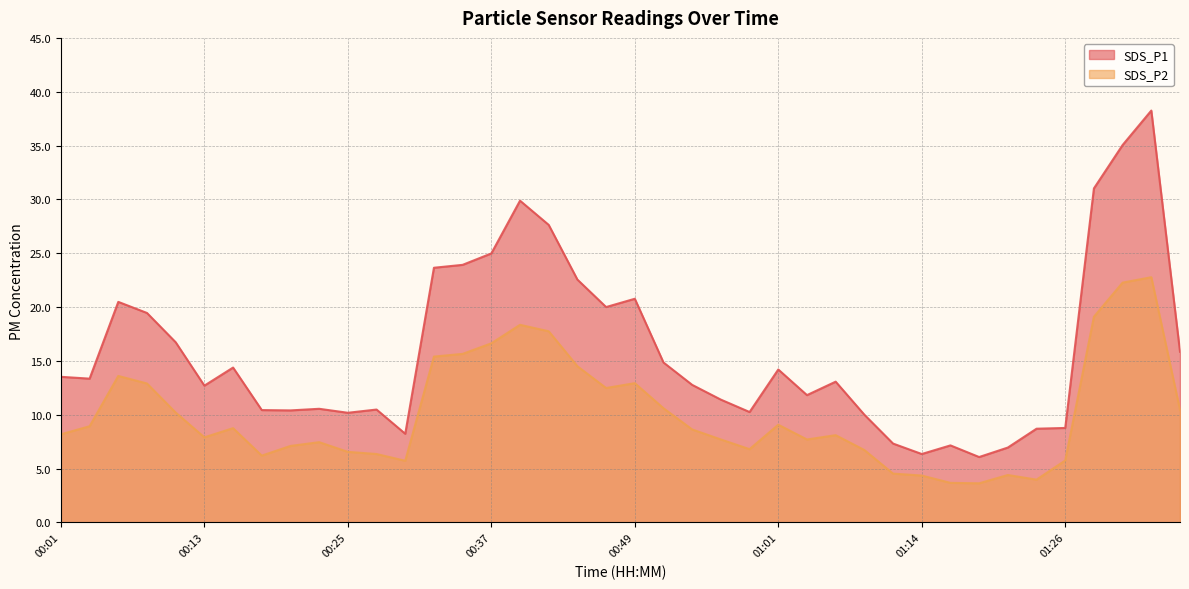

Which category has the lowest value in the SDS_P1 series?

01:18